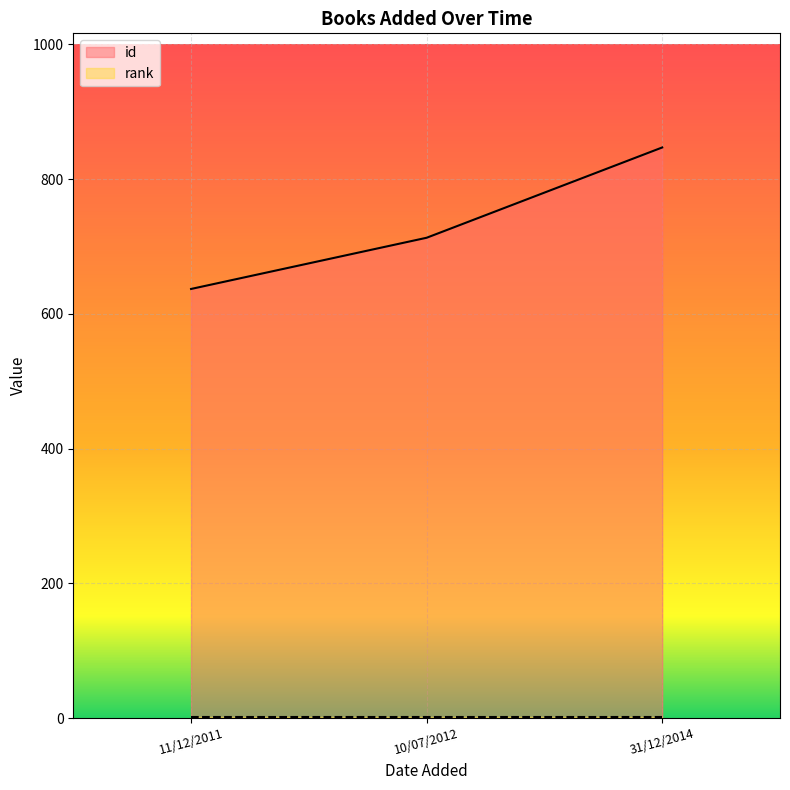

What is the label of the 3rd point from the left?

31/12/2014